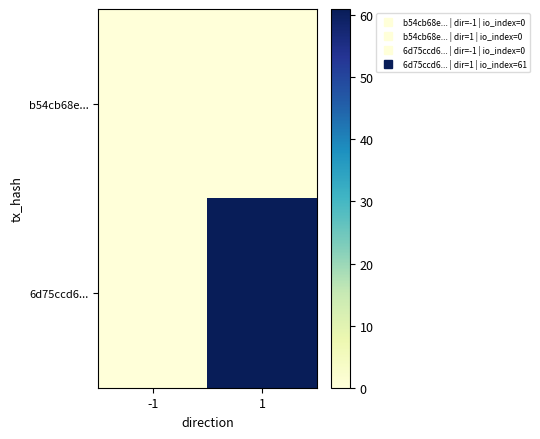

What is the total value across all series at 1?

61